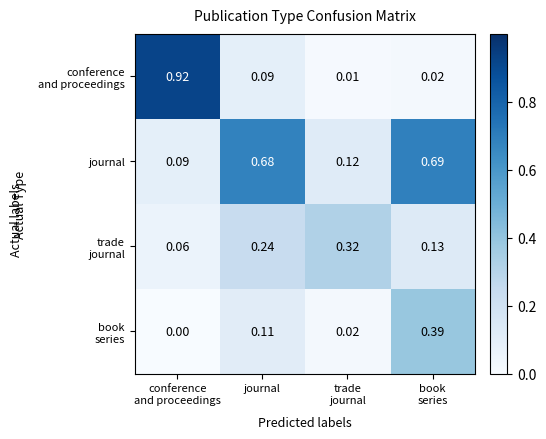

Which series has the largest total across all categories?

journal